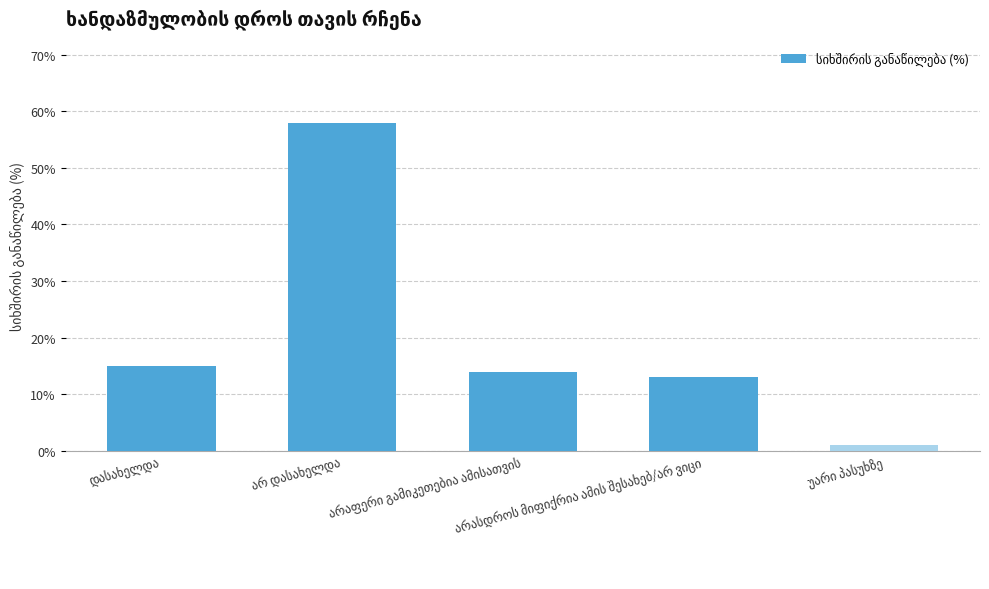

What is the smallest value displayed?

1